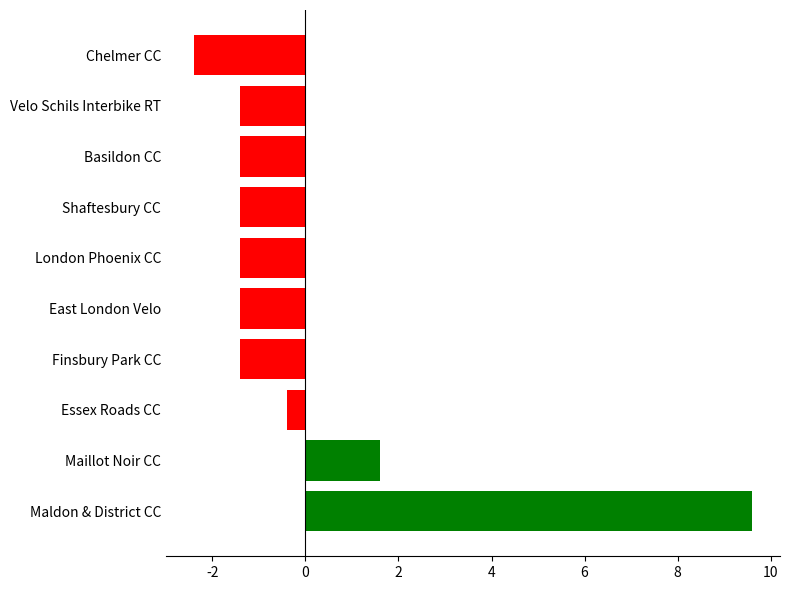

Reading bottom to top, list all the values displayed in this chart.

Maldon & District CC=9.6	Maillot Noir CC=1.6	Essex Roads CC=-0.4	Finsbury Park CC=-1.4	East London Velo=-1.4	London Phoenix CC=-1.4	Shaftesbury CC=-1.4	Basildon CC=-1.4	Velo Schils Interbike RT=-1.4	Chelmer CC=-2.4